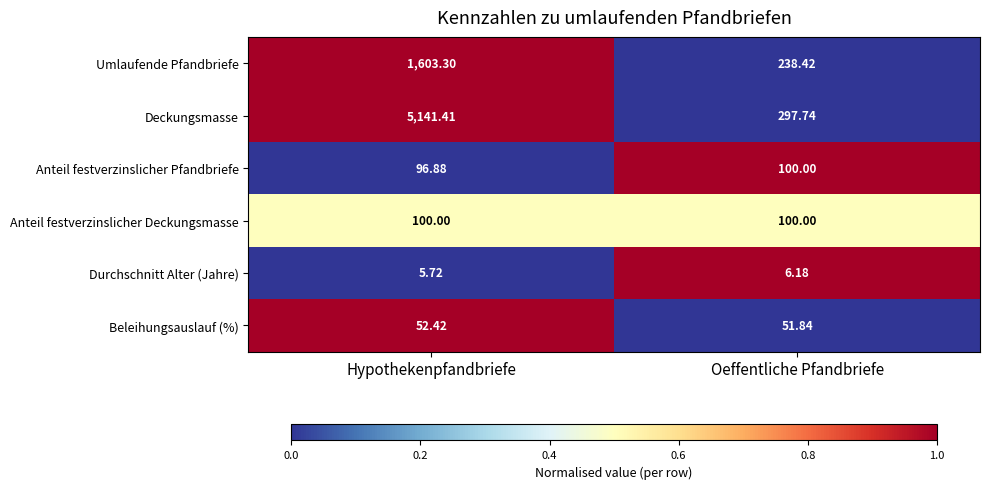

What is the greatest value displayed?

5141.4